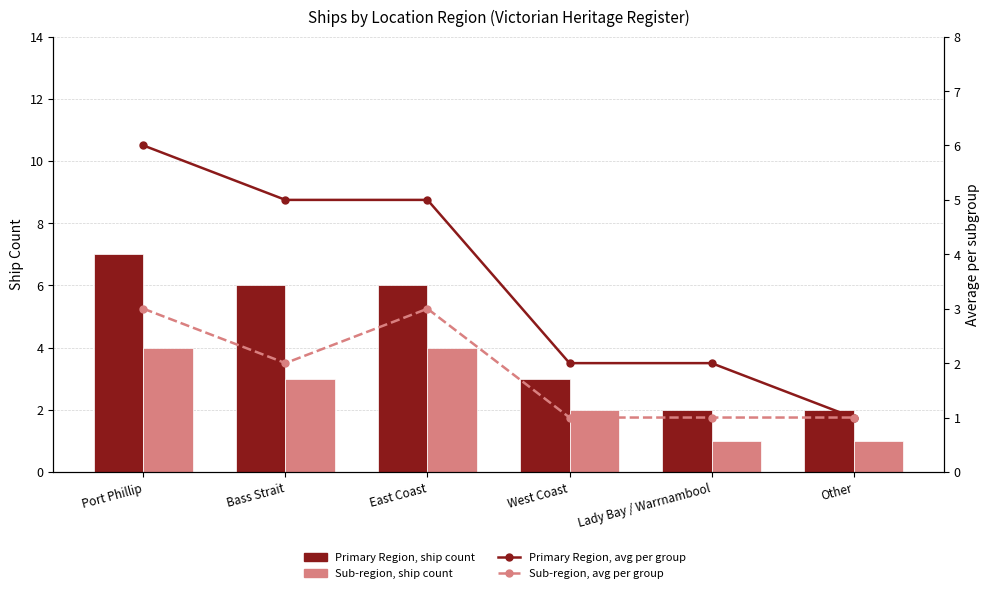

Rank the categories by Sub-region, ship count value from highest to lowest.

Port Phillip, East Coast, Bass Strait, West Coast, Lady Bay / Warrnambool, Other